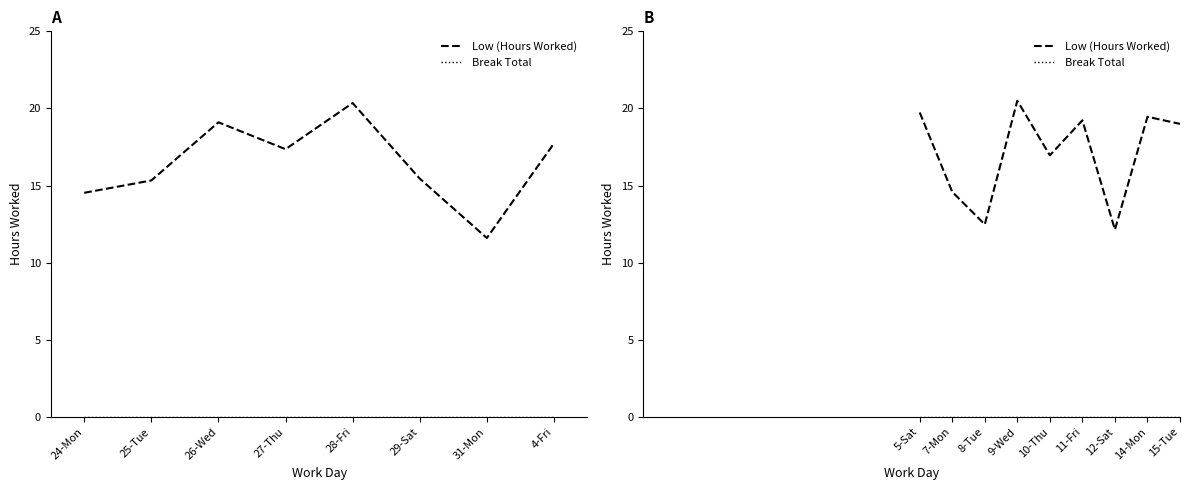

Which series has the largest total across all categories?

Low (Hours Worked)